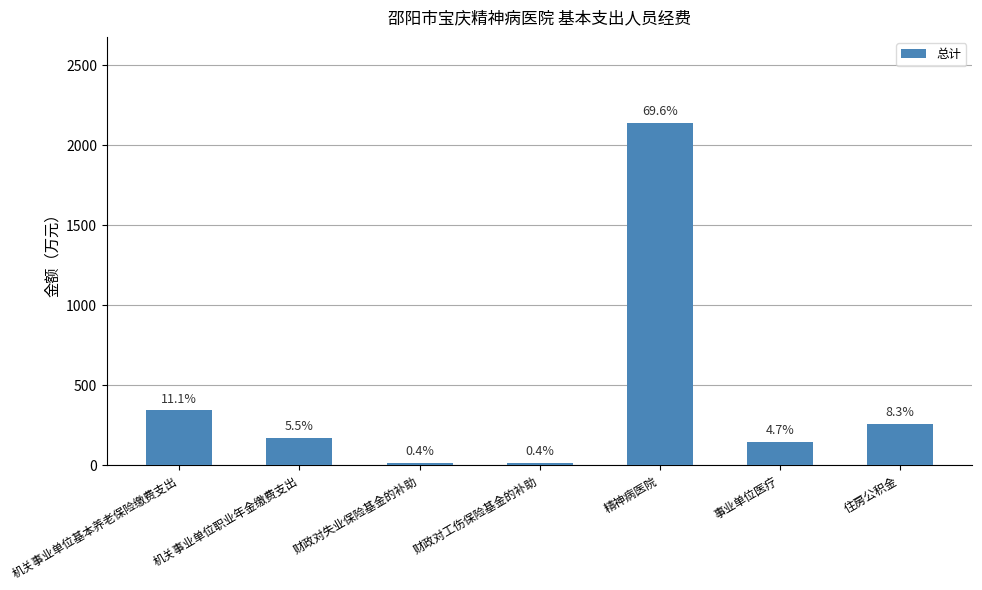

Does the chart contain any negative values?

No